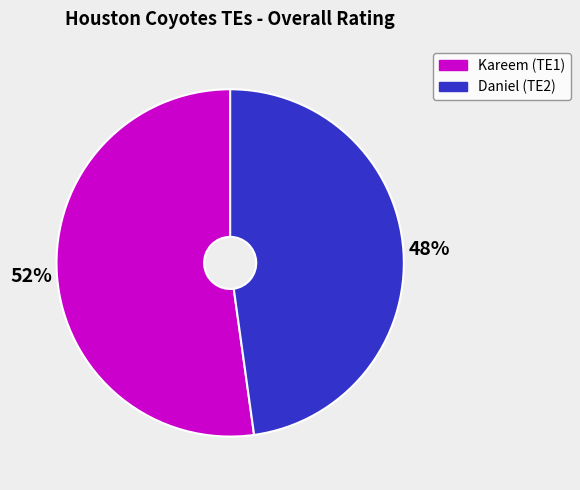

How many segments does this pie chart have?

2